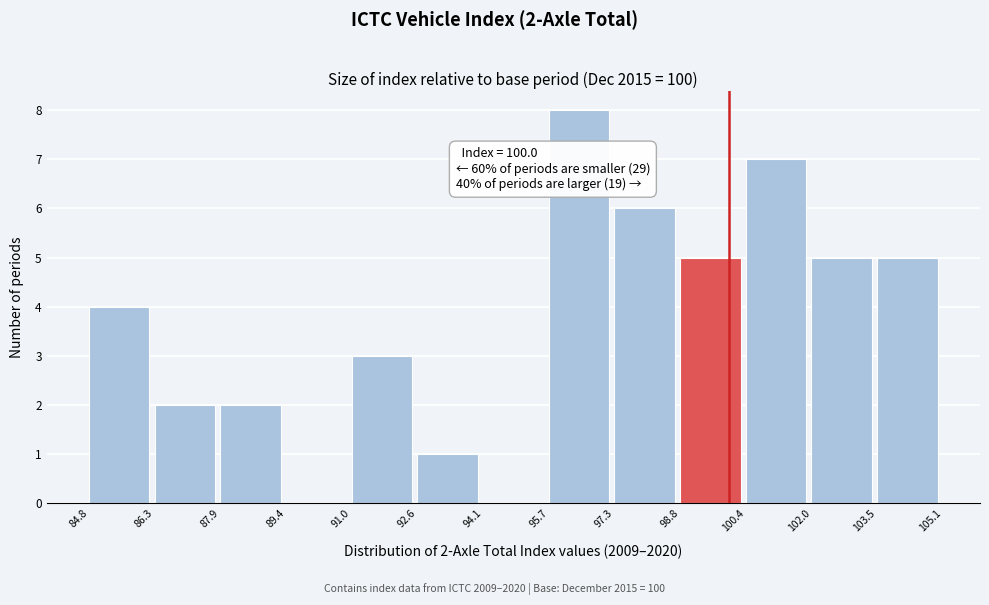

Which range on the x-axis has the tallest bar?

95.7 to 97.3